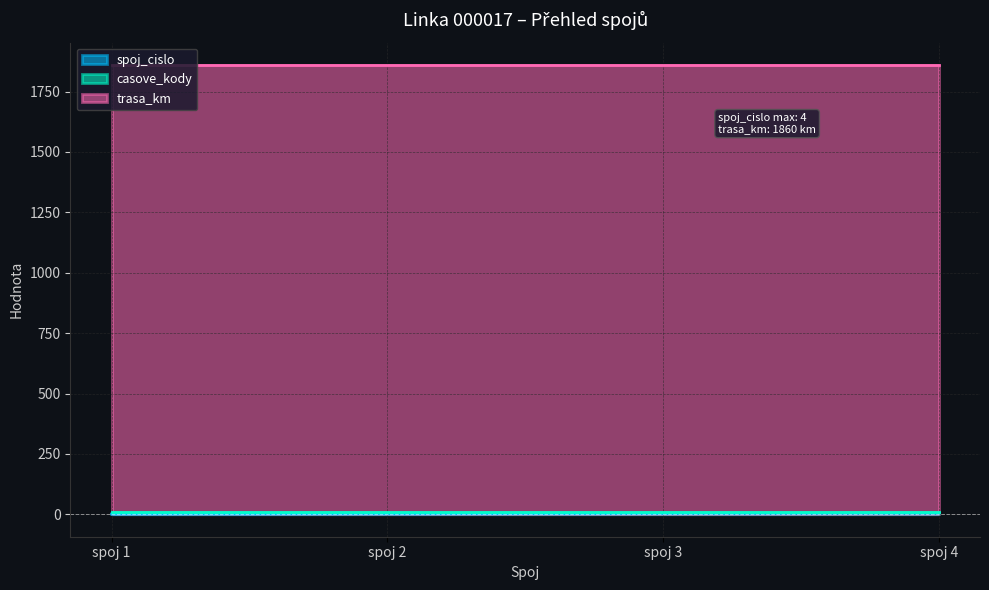

What is the highest value of the casove_kody series?

10